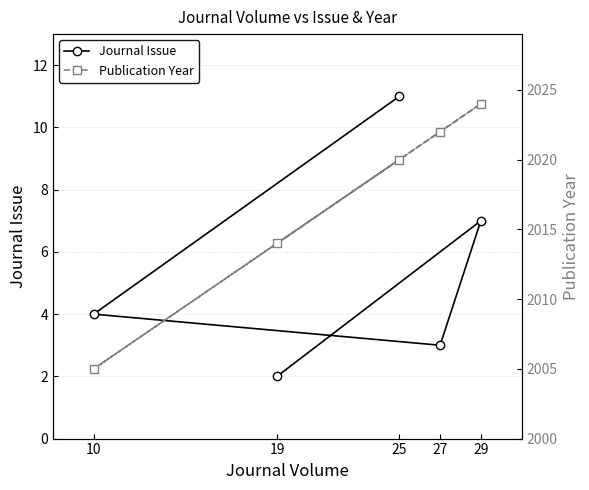

Reading right to left, transcribe all the data shown in this chart.

Journal Issue: 11	4	3	7	2
Publication Year: 2020	2005	2022	2024	2014